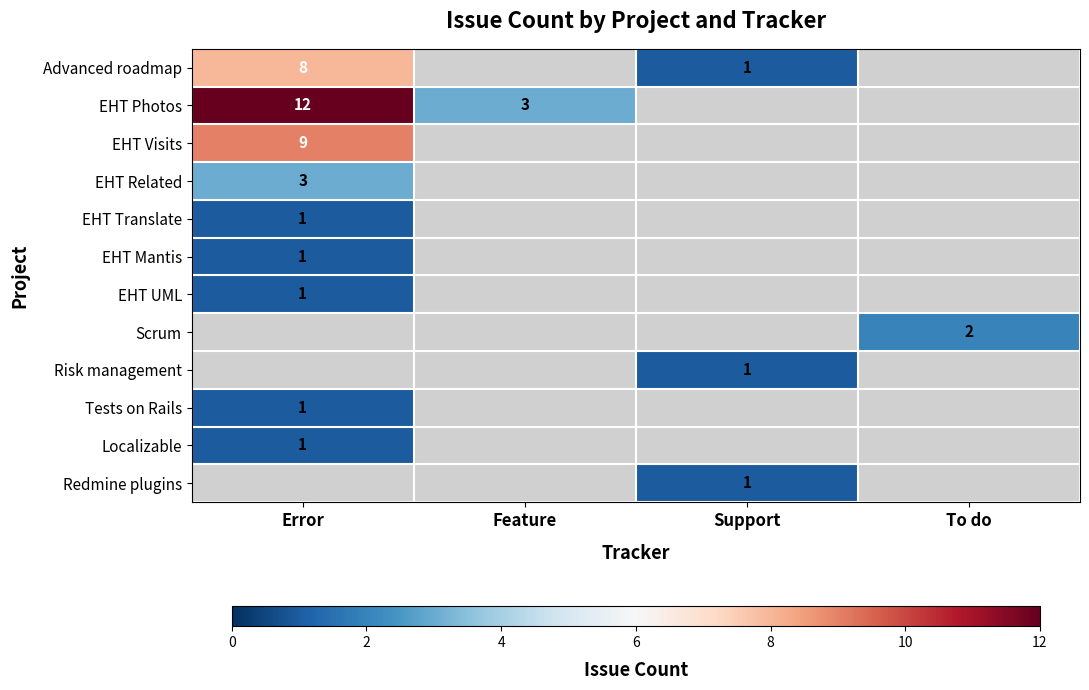

Which label corresponds to the smallest value in the chart?

Support